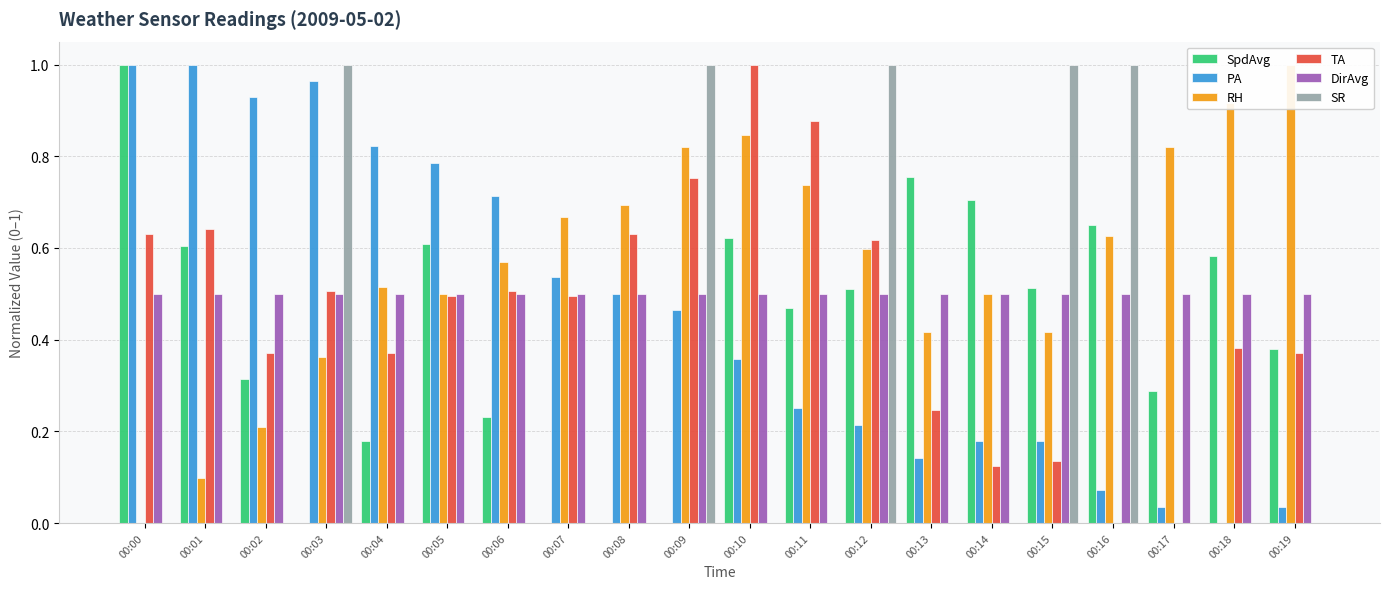

What are all the series names shown in the legend?

SpdAvg, PA, RH, TA, DirAvg, SR